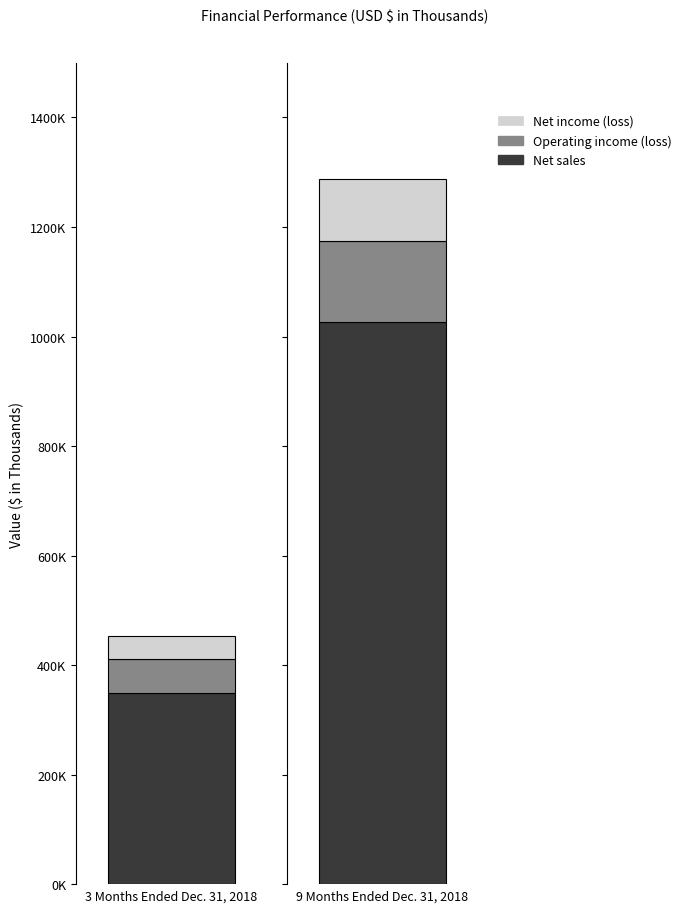

Reading right to left, extract all data points from this chart.

Net sales: 1027024	350175
Operating income (loss): 146792	61616
Net income (loss): 113167	40806